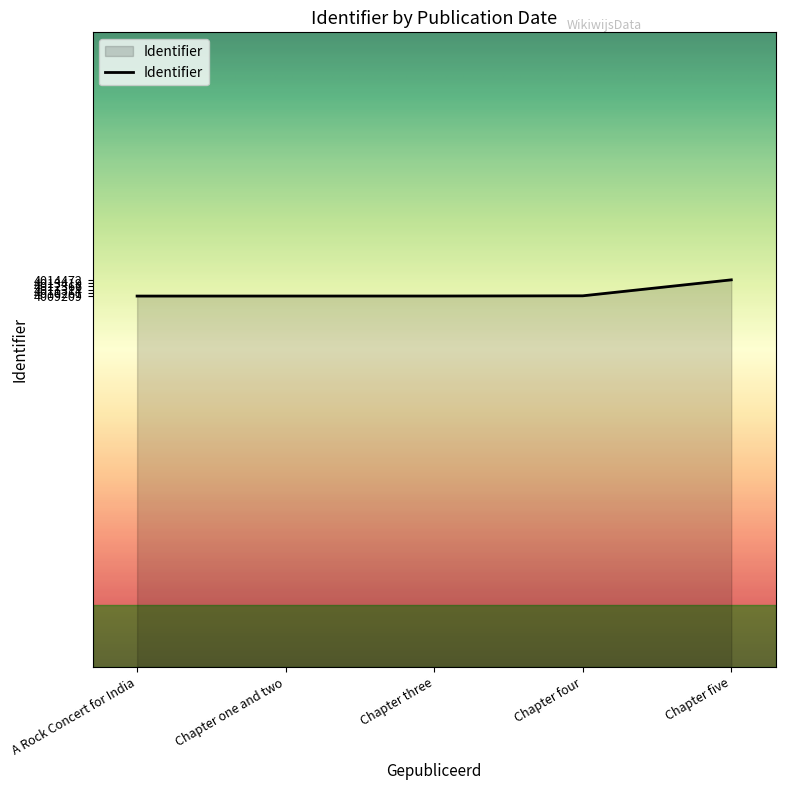

The chart shows a value of 4009218 at Chapter one and two. True or false?

True